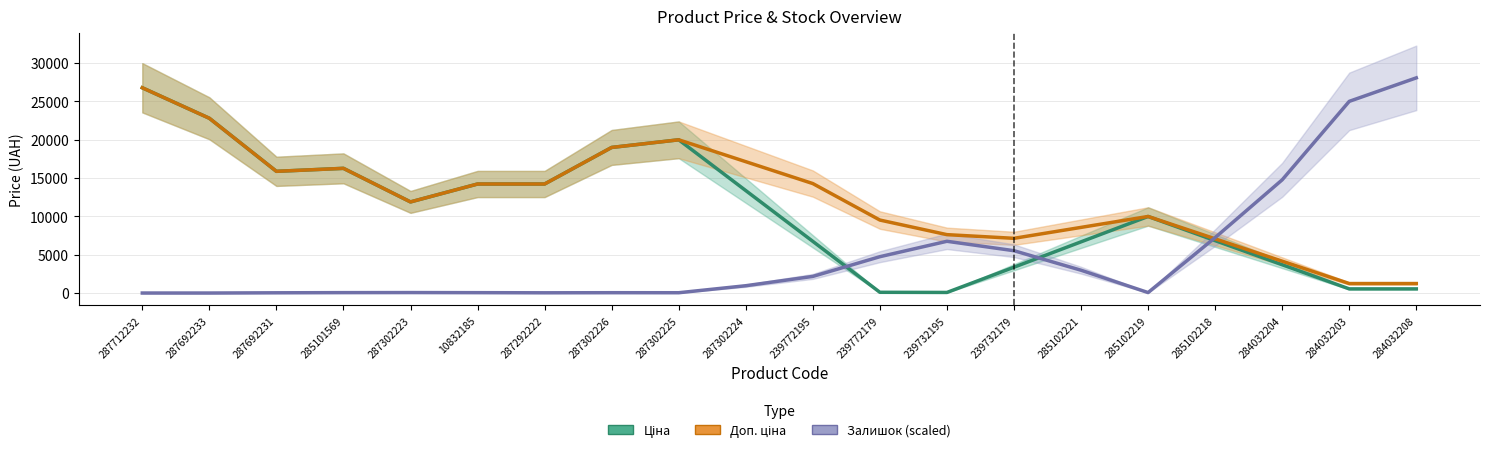

How many interior local valleys does the Залишок series have?

5